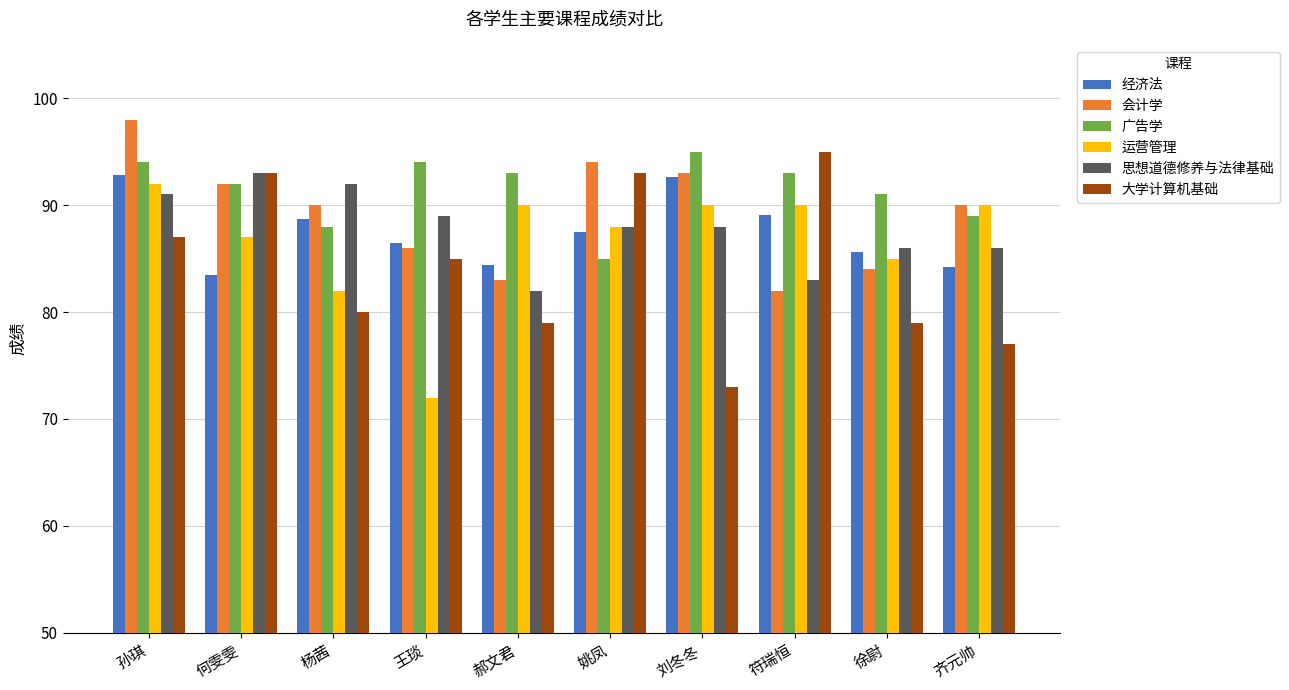

What is the average value of the 会计学 series?

89.2